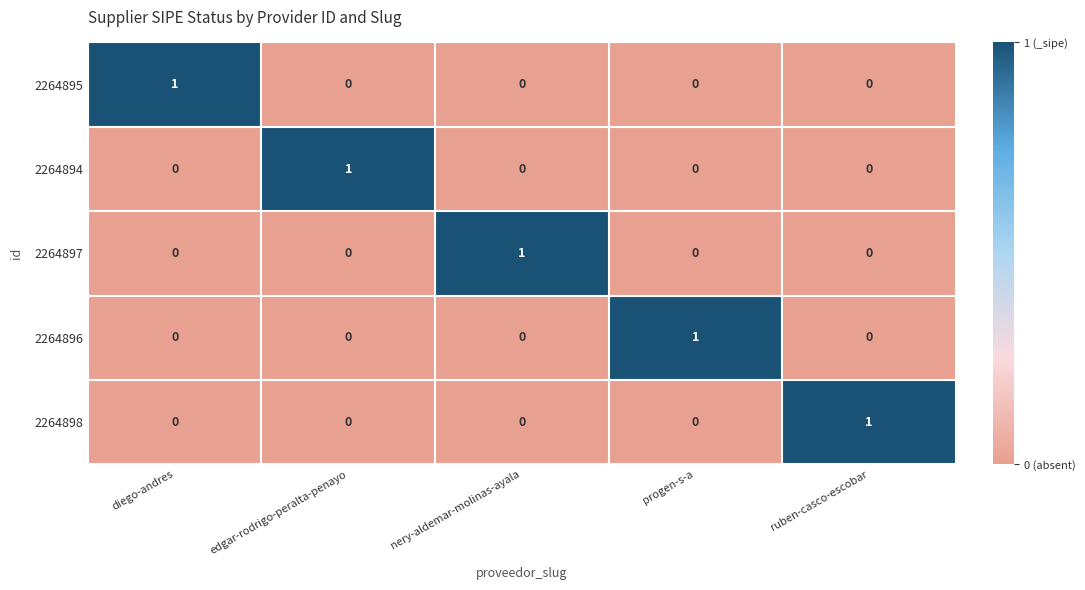

Is it true that 2264897 equals 0 at progen-s-a?

True